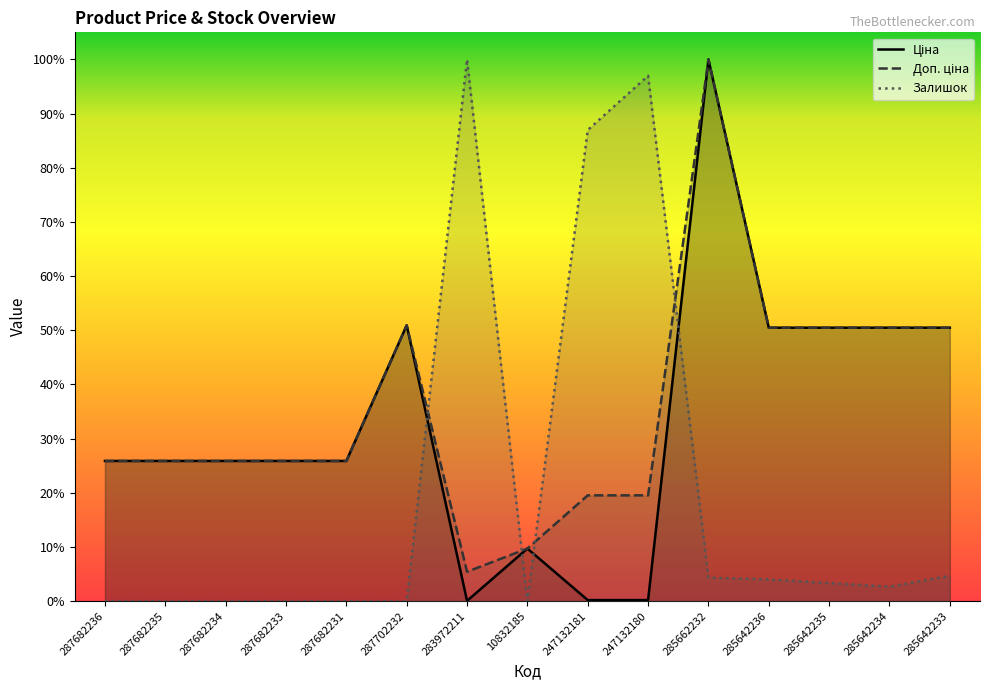

How many lines are shown in the chart?

3